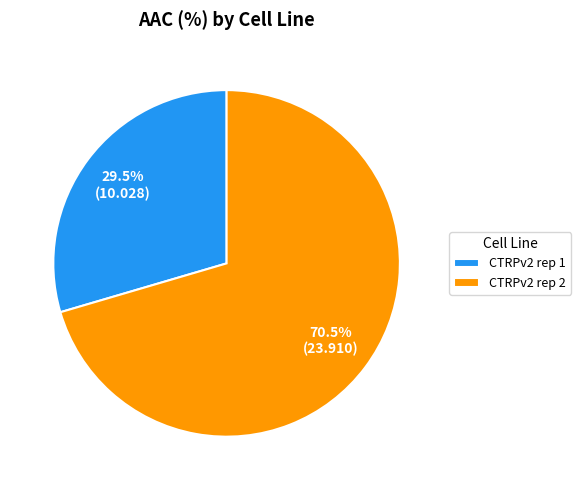

How many segments does this pie chart have?

2